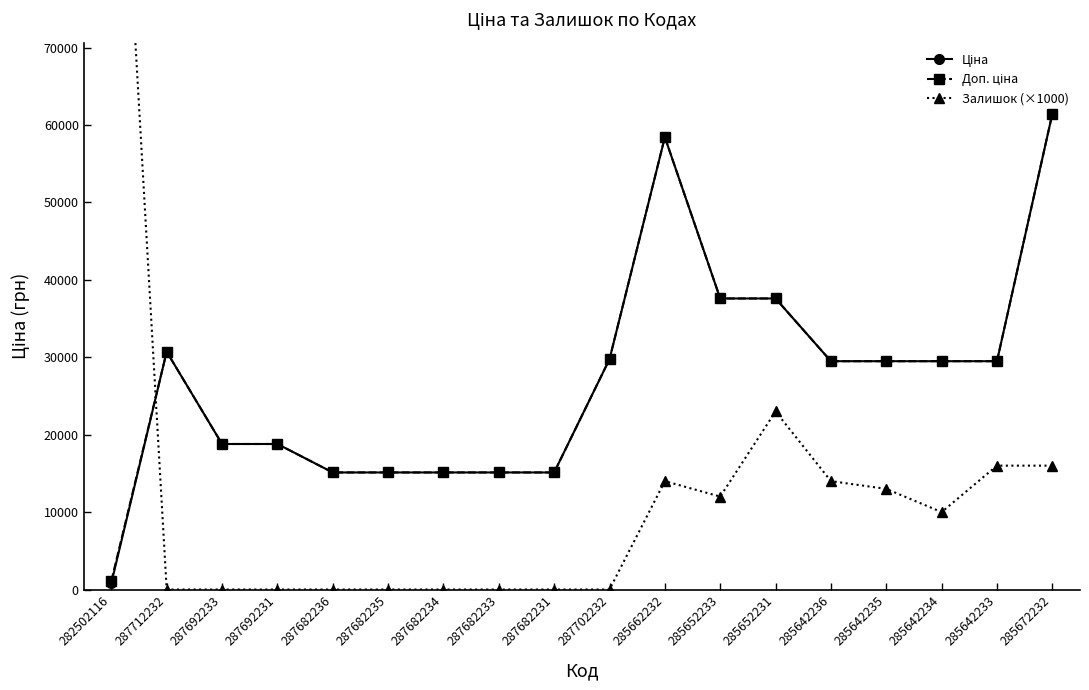

What is the label of the 2nd point from the left?

287712232